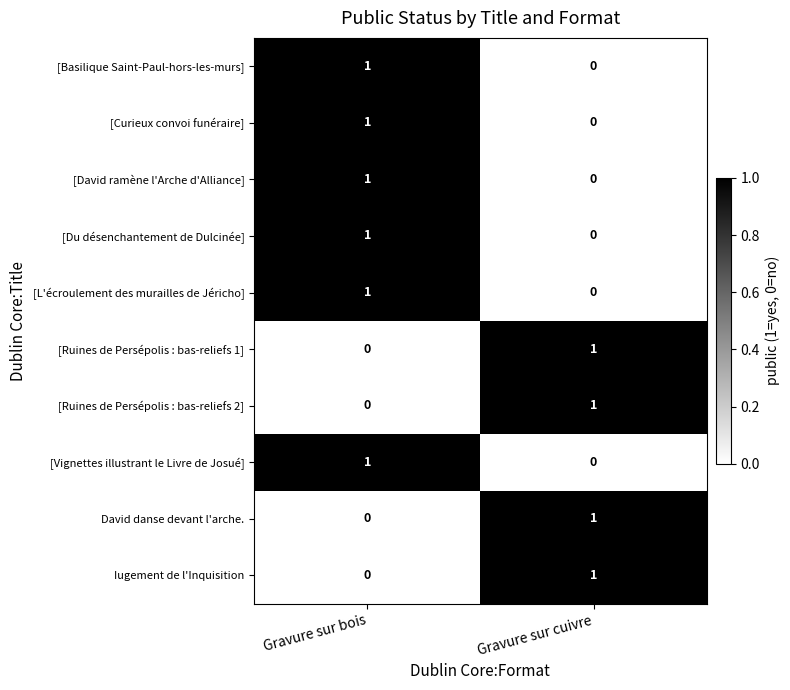

Is it true that [Ruines de Persépolis : bas-reliefs 2] equals 0 at Gravure sur bois?

True